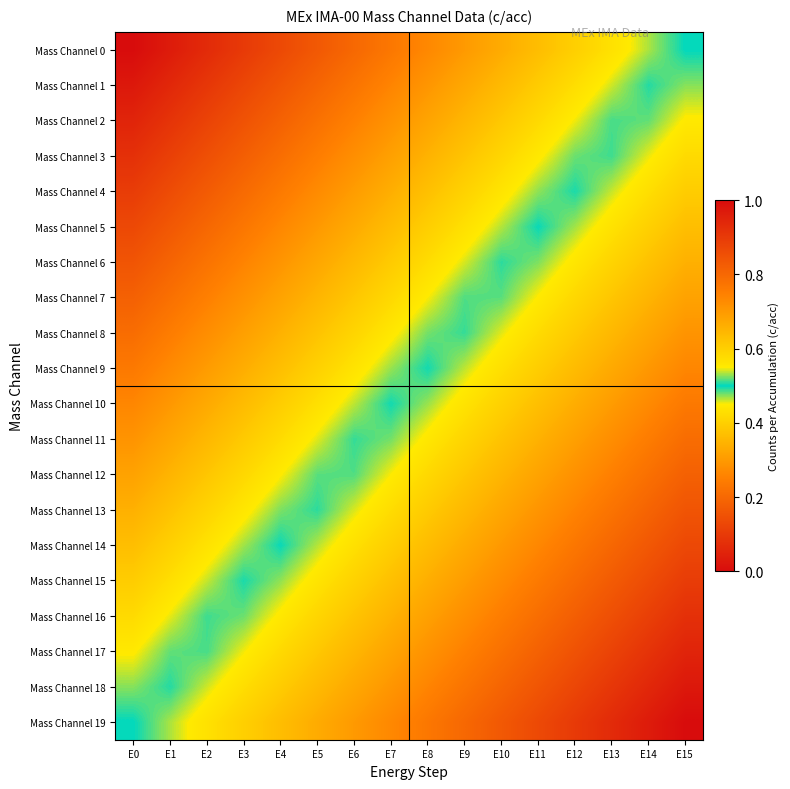

What is the maximum value shown in the chart?

0.5